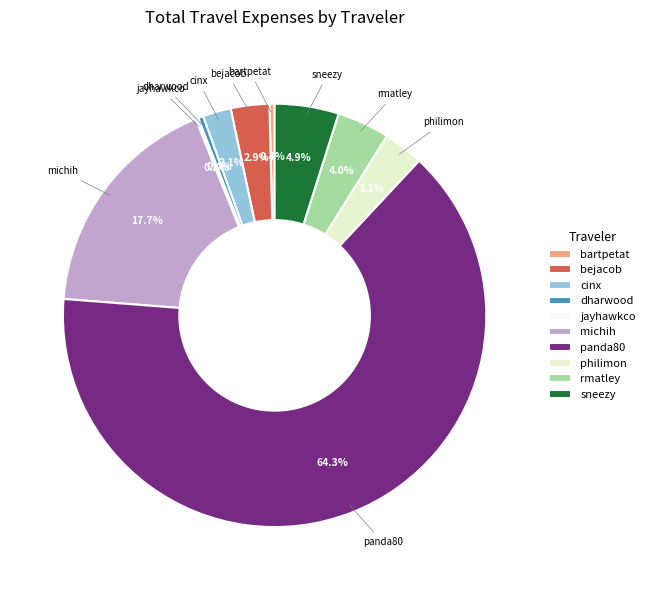

Which slice is the largest?

panda80